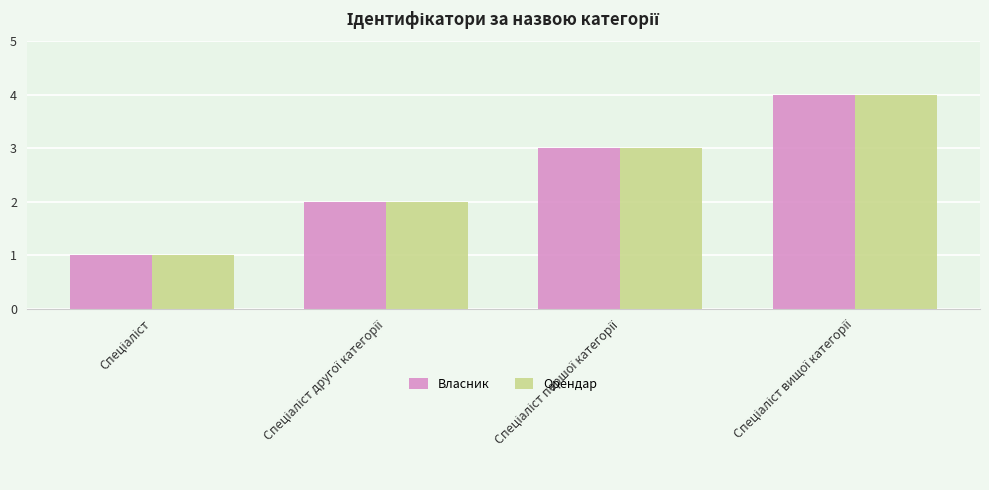

How many data points in Орендар are less than 3?

2